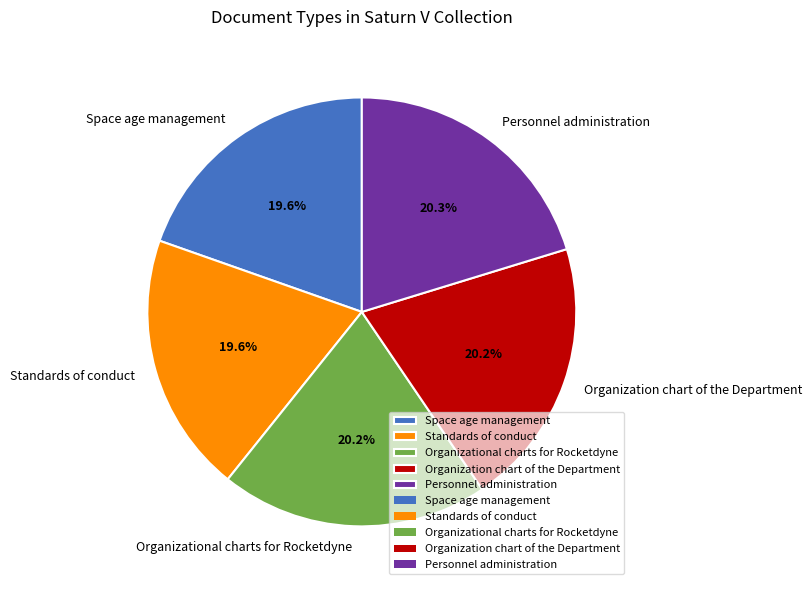

Count the number of slices in the pie.

5